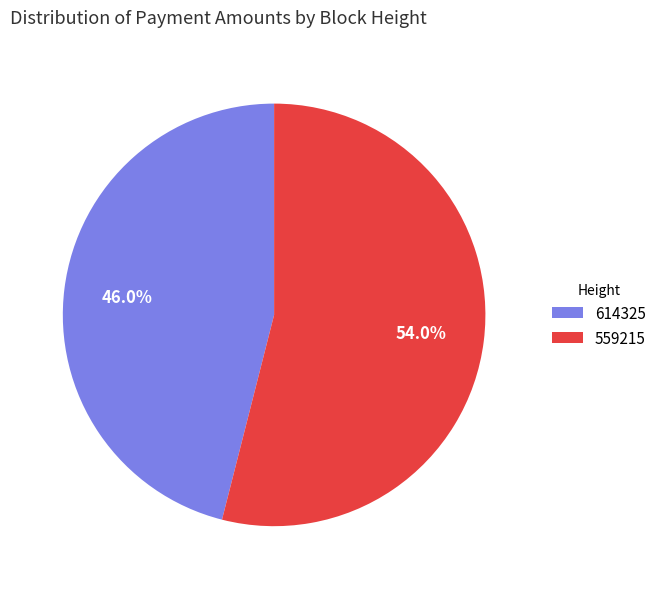

Is there a majority slice in this chart?

Yes